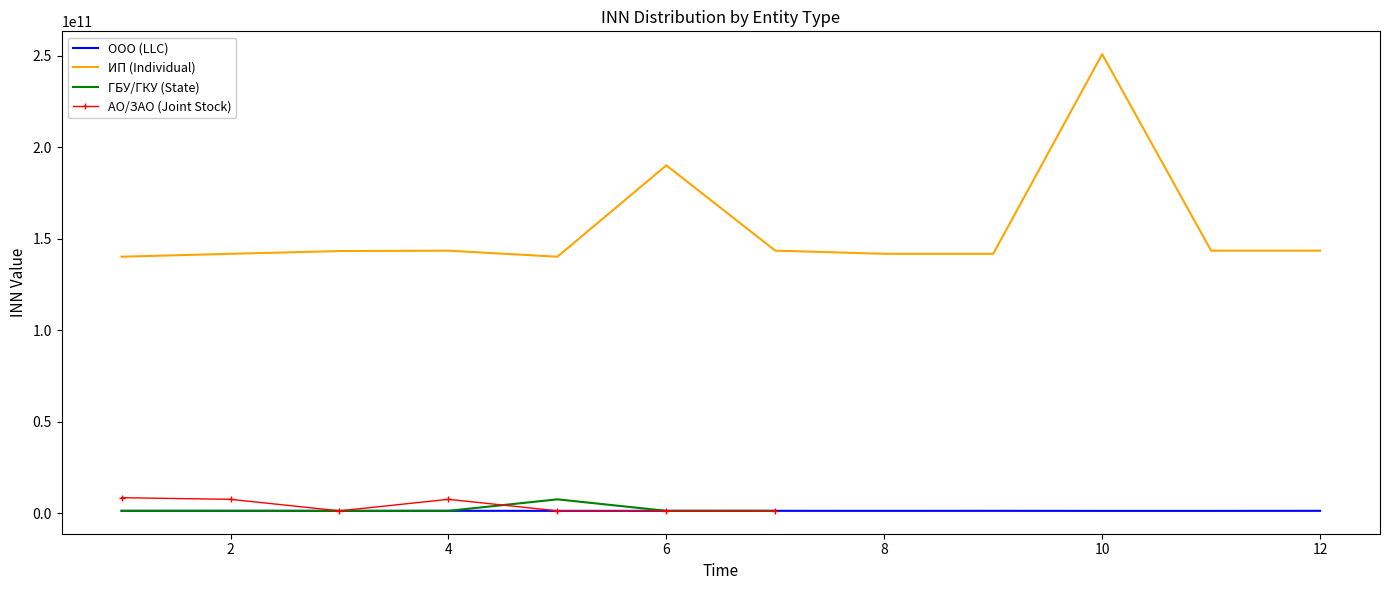

True or false: ИП (Individual) and АО/ЗАО (Joint Stock) cross at least once.

False